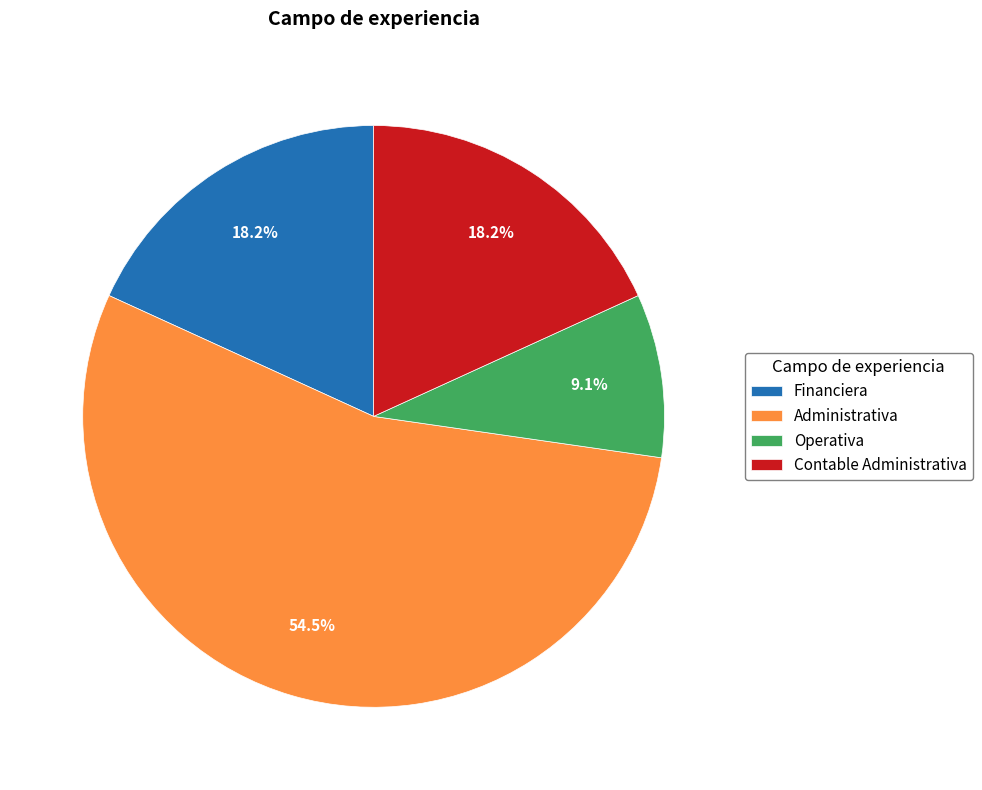

To the nearest percent, what is the average slice percentage?

25%